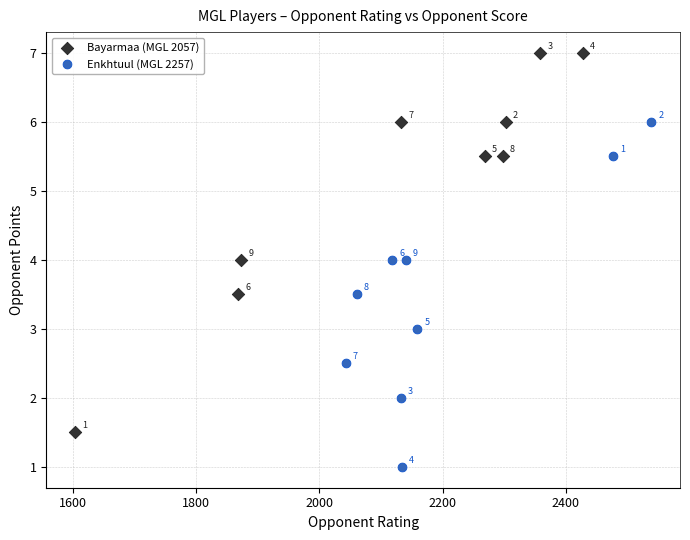

Which series has the largest Y range (max minus min)?

Bayarmaa (MGL 2057)